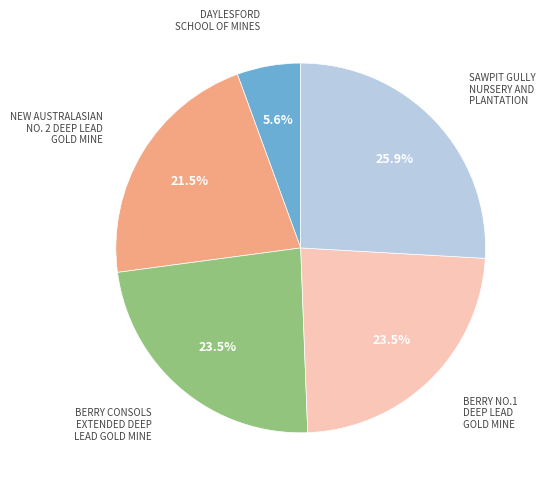

Count the number of slices in the pie.

5